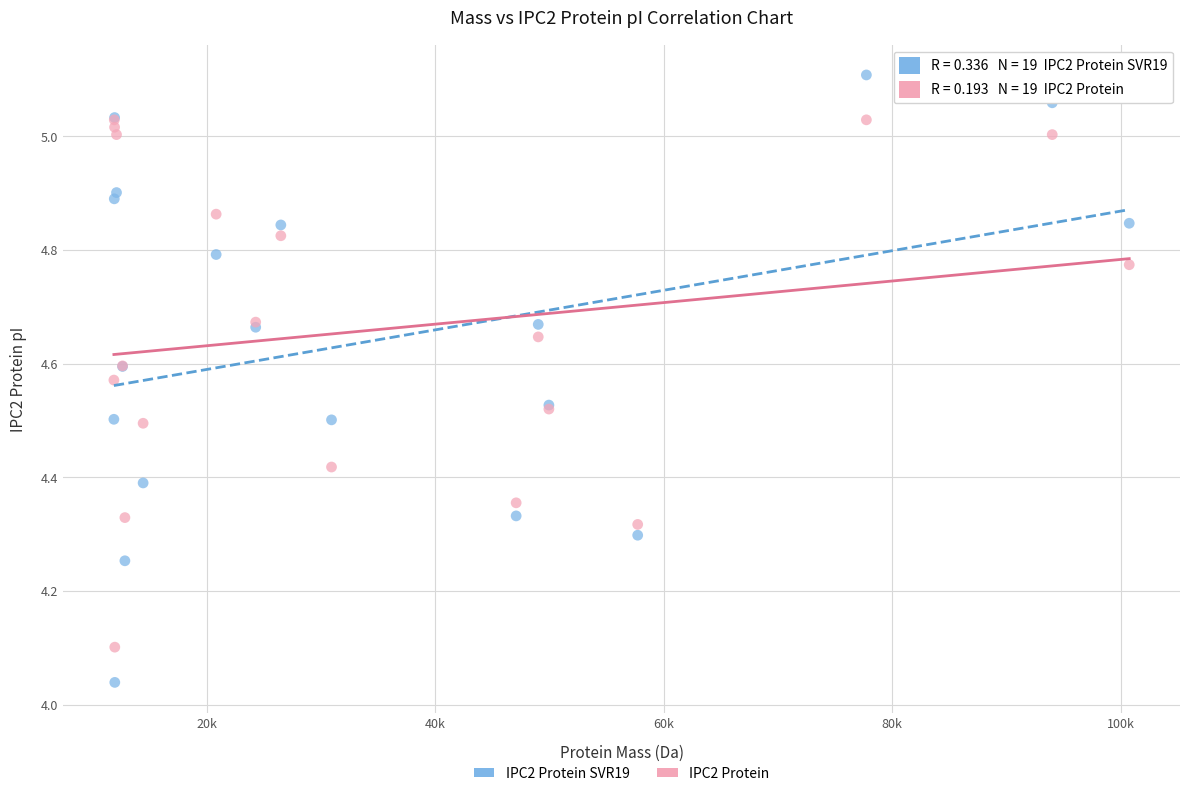

Which series reaches the maximum Y coordinate?

IPC2 Protein SVR19